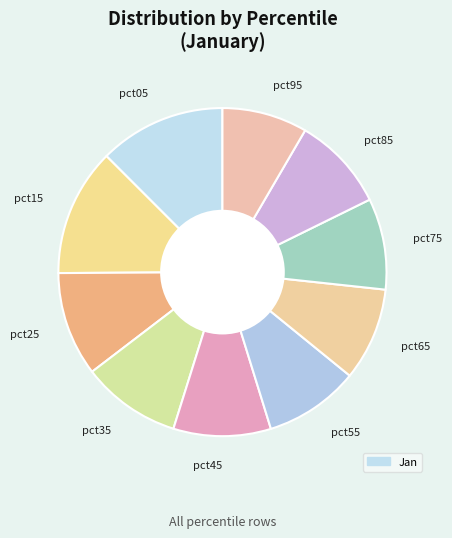

How many slices are in this pie chart?

10